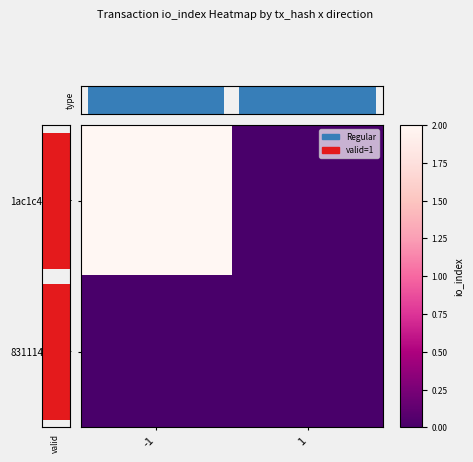

Which has a higher value, 1 or -1?

-1